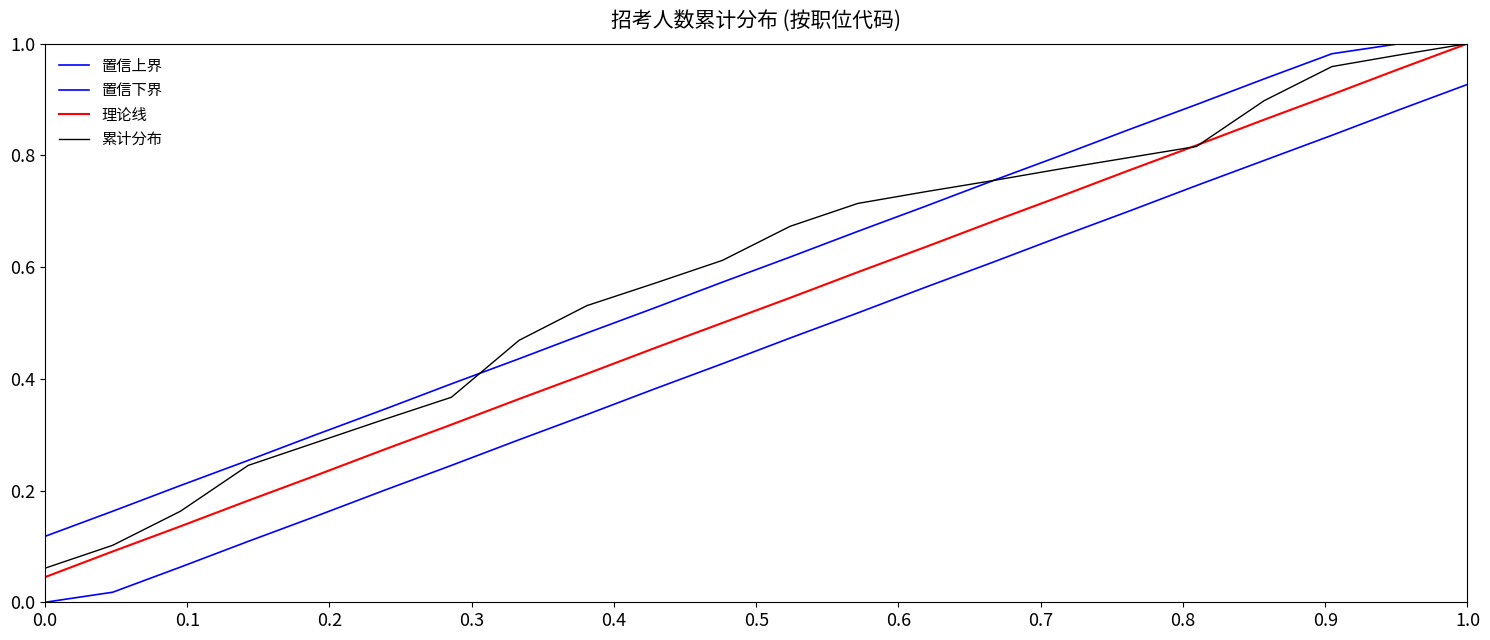

Reading left to right, list all the values displayed in this chart.

置信上界: 0.1	0.2	0.2	0.3	0.3	0.3	0.4	0.4	0.5	0.5	0.6	0.6	0.7	0.7	0.8	0.8	0.8	0.9	0.9	1.0	1.0	1.0
置信下界: 0.0	0.0	0.1	0.1	0.2	0.2	0.2	0.3	0.3	0.4	0.4	0.5	0.5	0.6	0.6	0.7	0.7	0.7	0.8	0.8	0.9	0.9
理论线: 0.0	0.1	0.1	0.2	0.2	0.3	0.3	0.4	0.4	0.5	0.5	0.5	0.6	0.6	0.7	0.7	0.8	0.8	0.9	0.9	1.0	1.0
累计分布: 0.1	0.1	0.2	0.2	0.3	0.3	0.4	0.5	0.5	0.6	0.6	0.7	0.7	0.7	0.8	0.8	0.8	0.8	0.9	1.0	1.0	1.0